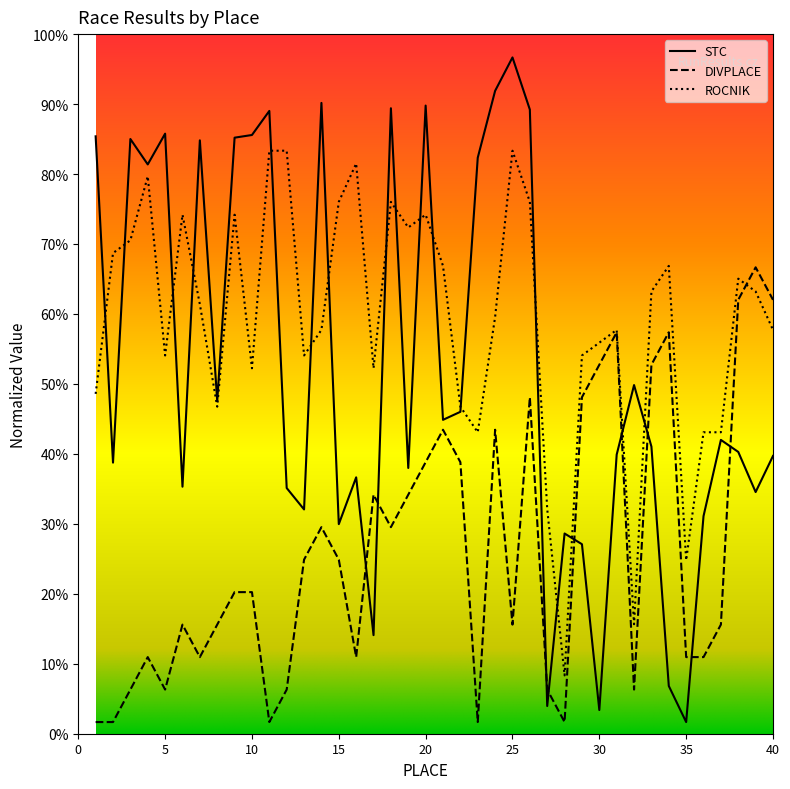

At which category is the sum across all series the highest?

26